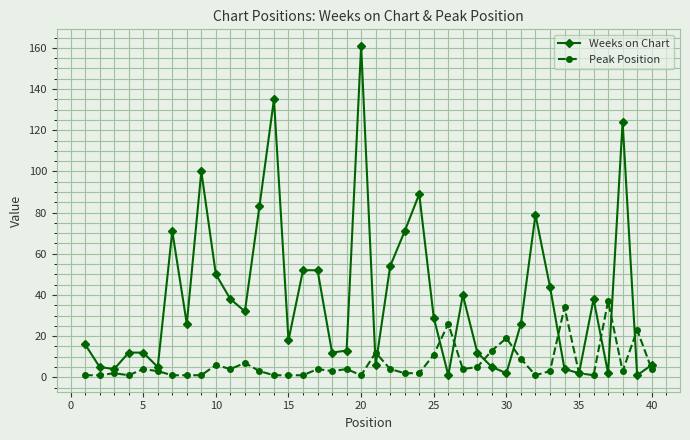

At how many categories does at least one series exceed 47?

13